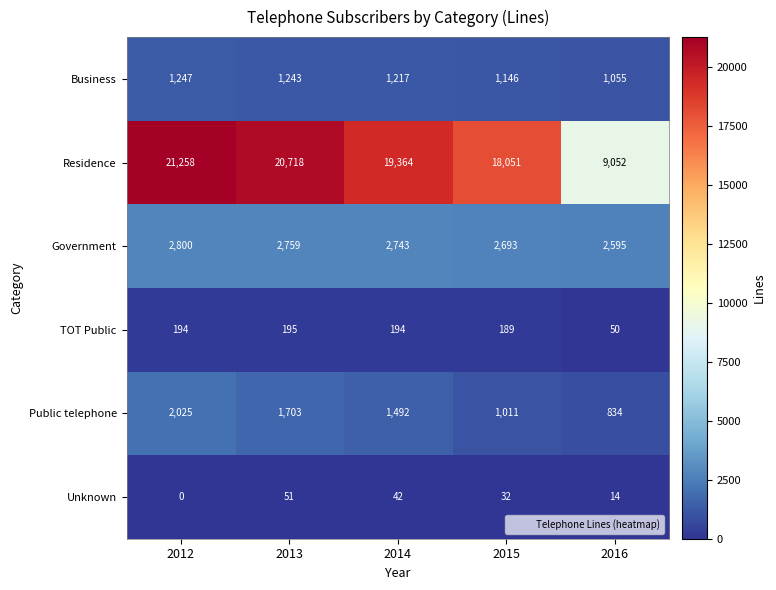

List the series in order of their peak value, lowest first.

Unknown, TOT Public, Business, Public telephone, Government, Residence